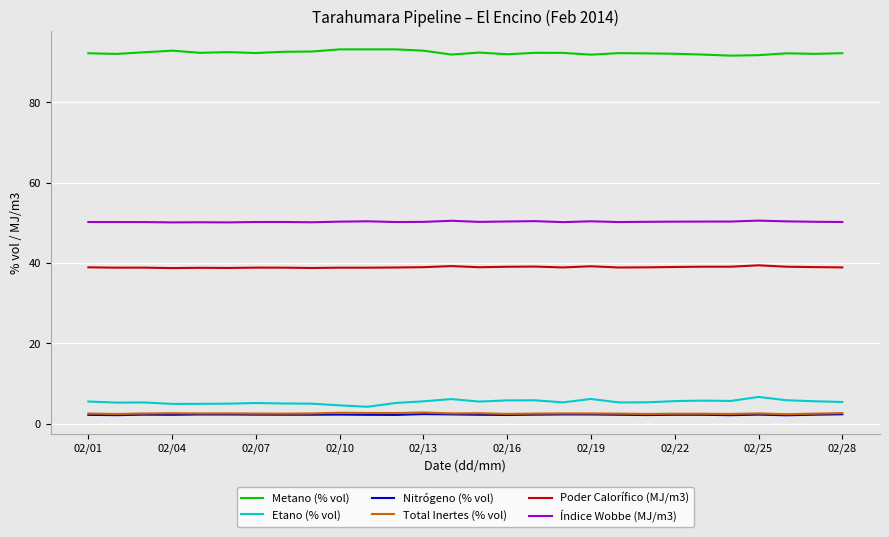

What is the lowest value of the Etano (% vol) series?

4.2